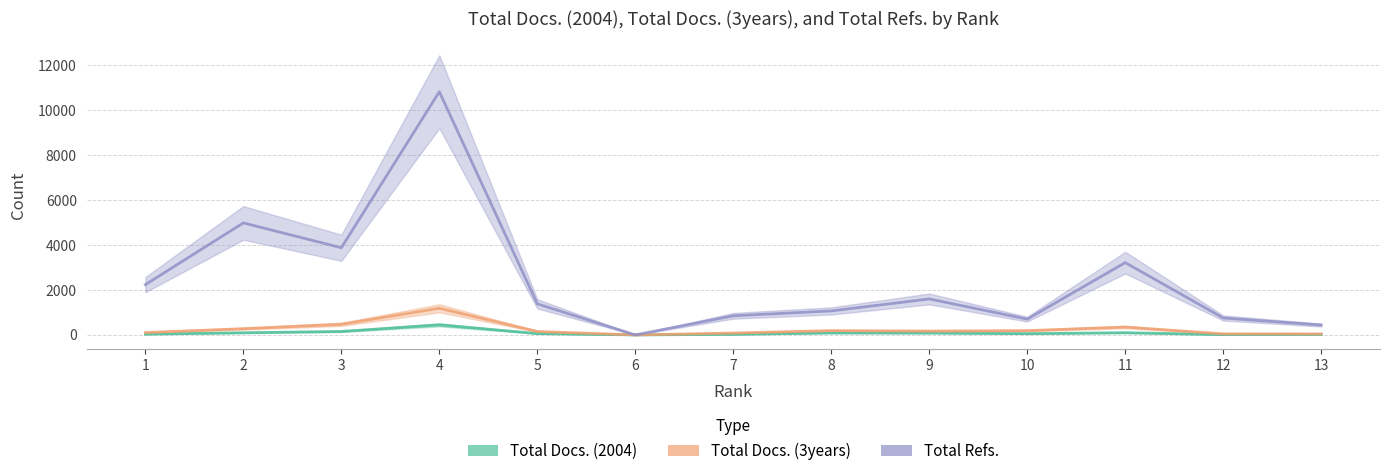

What is the value of the Total Docs. (2004) point at the 7th from the left?

27